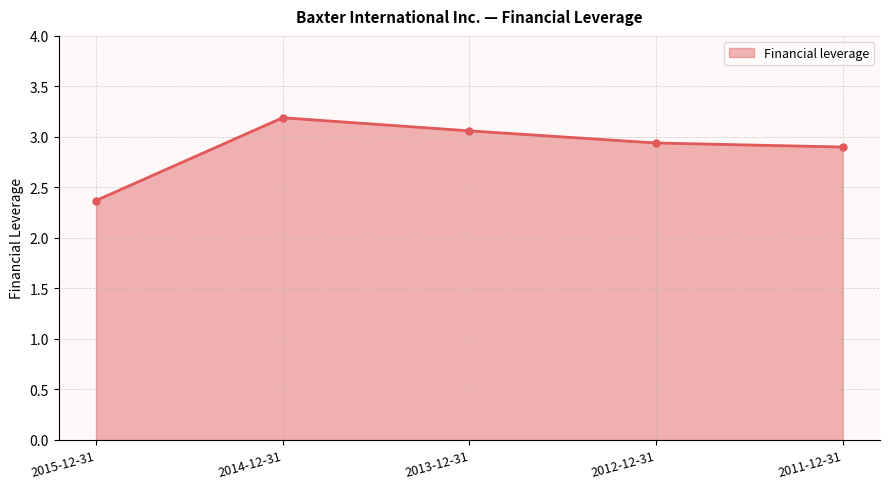

Does the chart display data point markers on the line(s)?

Yes